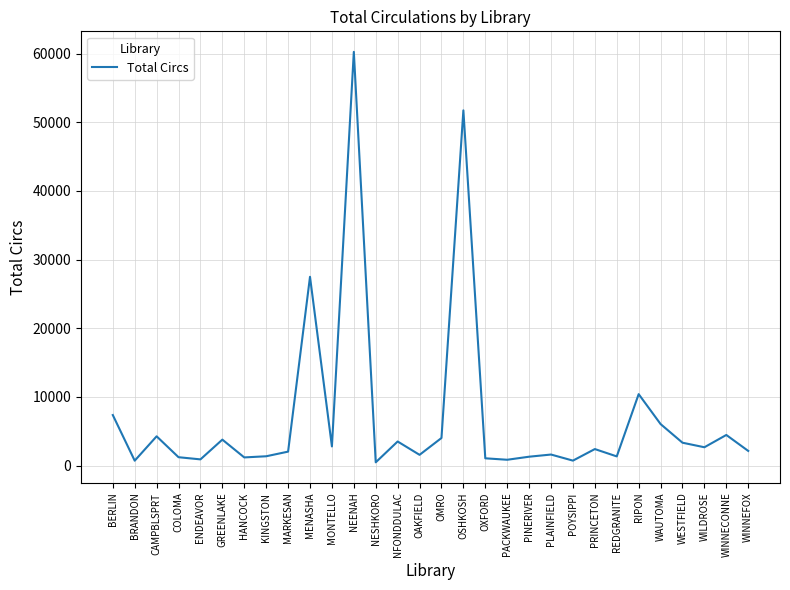

Where is the first local minimum?

BRANDON